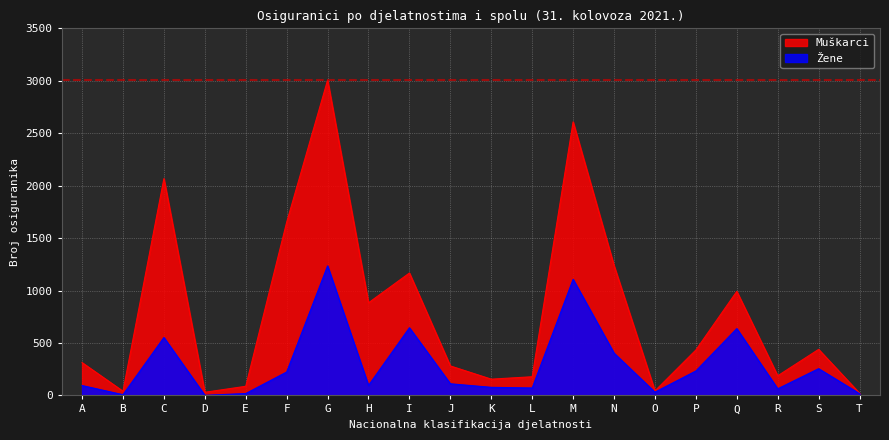

What is the change in value from G to K?

-1158